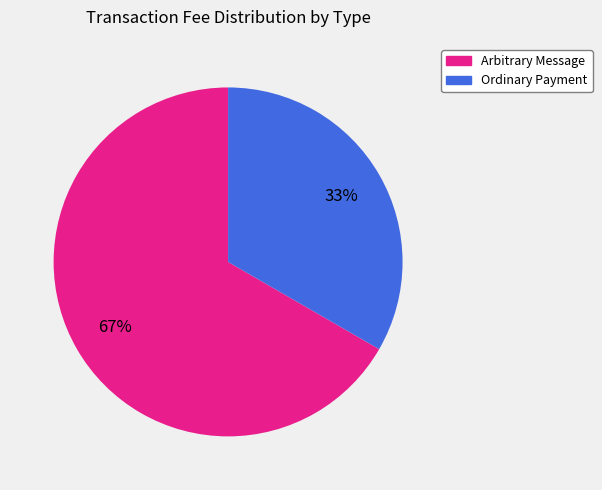

The Ordinary Payment slice represents 33% of the pie. True or false?

True